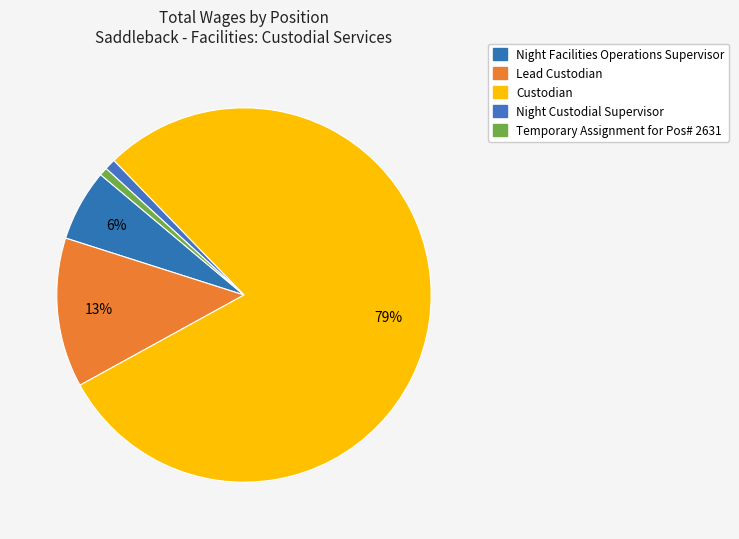

What is the ratio of the value at Night Custodial Supervisor to the value at Night Facilities Operations Supervisor?

0.2